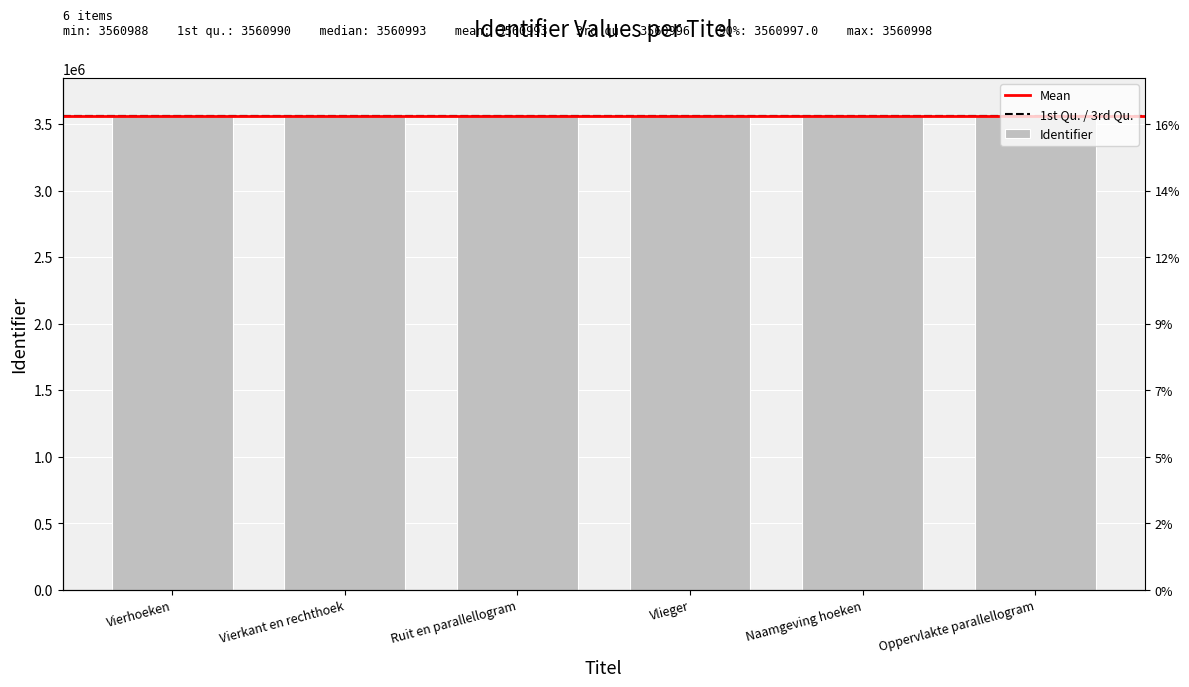

What is the sum of the values at Vierkant en rechthoek and Oppervlakte parallellogram?

7121988